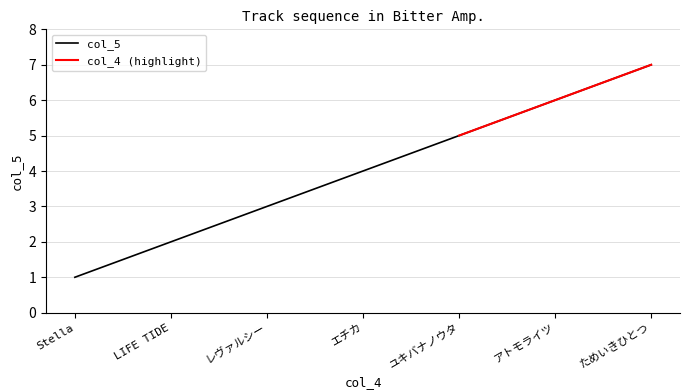

What is the value of the 4th point from the left?

4